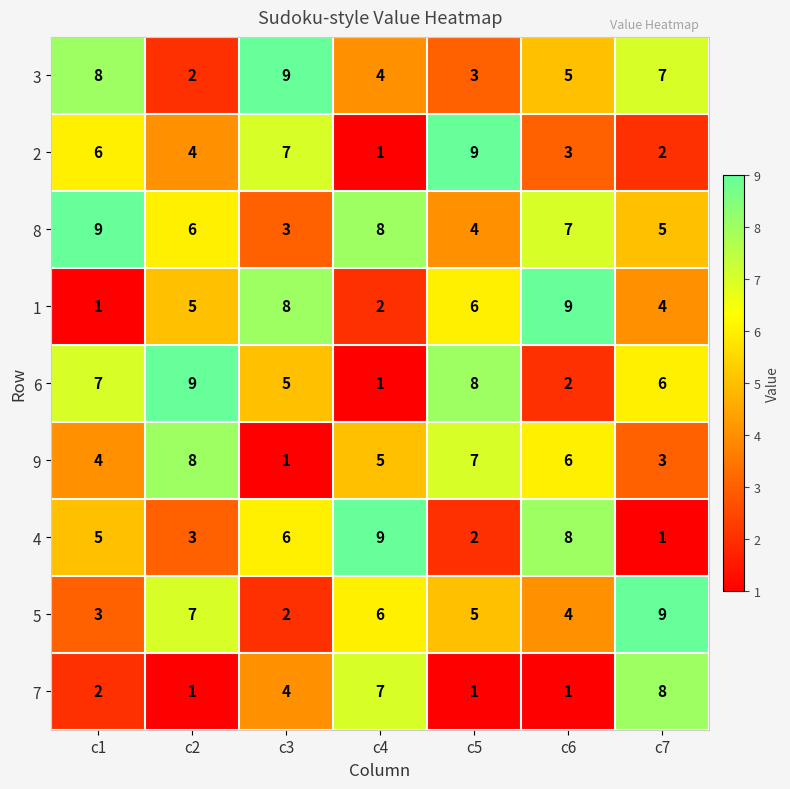

What is the average value of the 8 series?

6